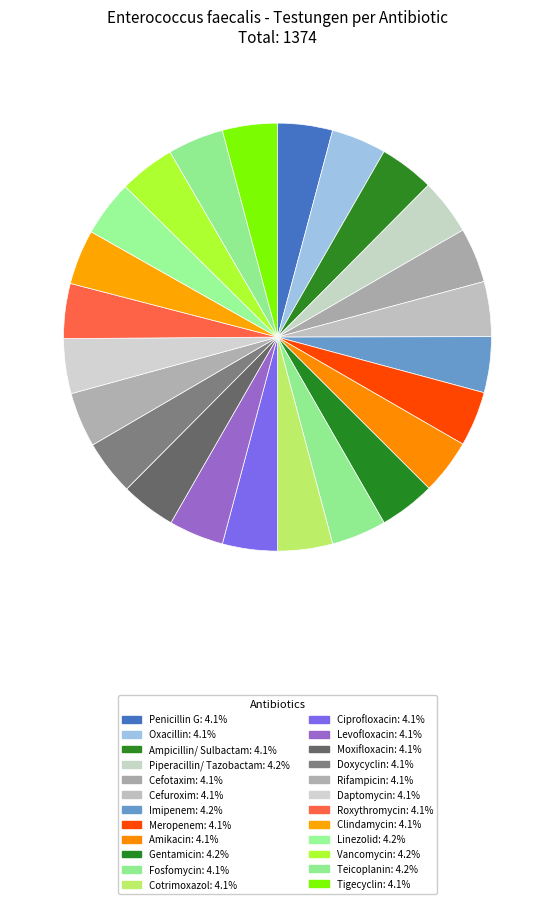

How many slices are in this pie chart?

24